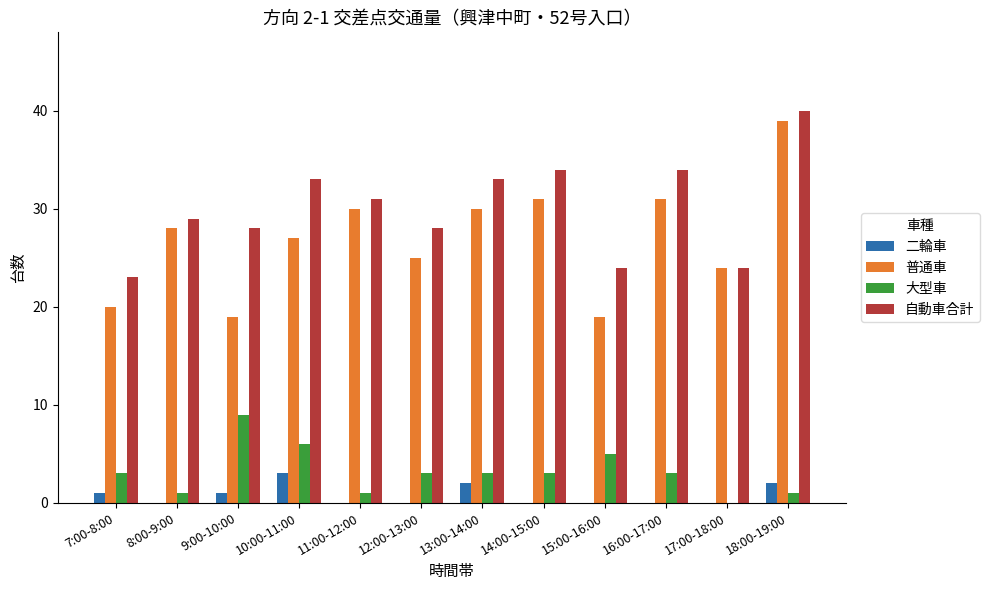

What is the sum of all 自動車合計 values?

361